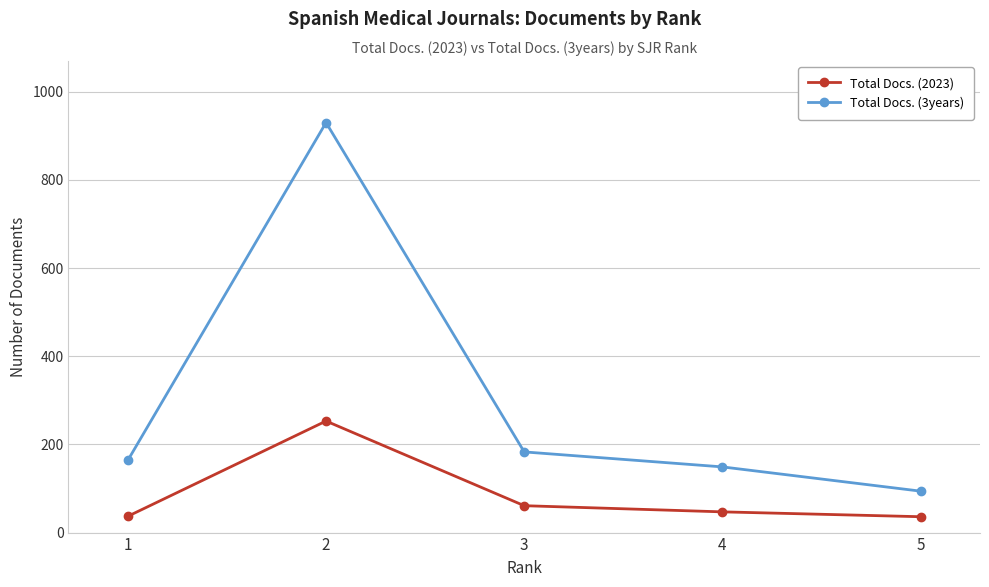

What is the total value across all series at 3?

244